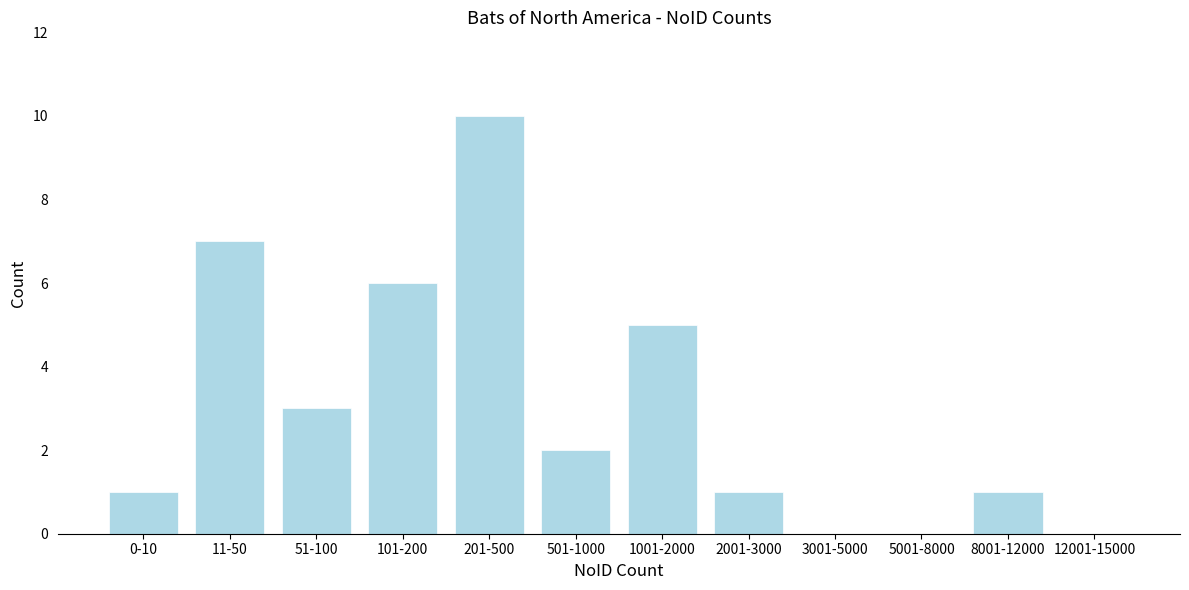

Reading left to right, what are all the values shown in this chart?

0-10=1	11-50=7	51-100=3	101-200=6	201-500=10	501-1000=2	1001-2000=5	2001-3000=1	3001-5000=0	5001-8000=0	8001-12000=1	12001-15000=0